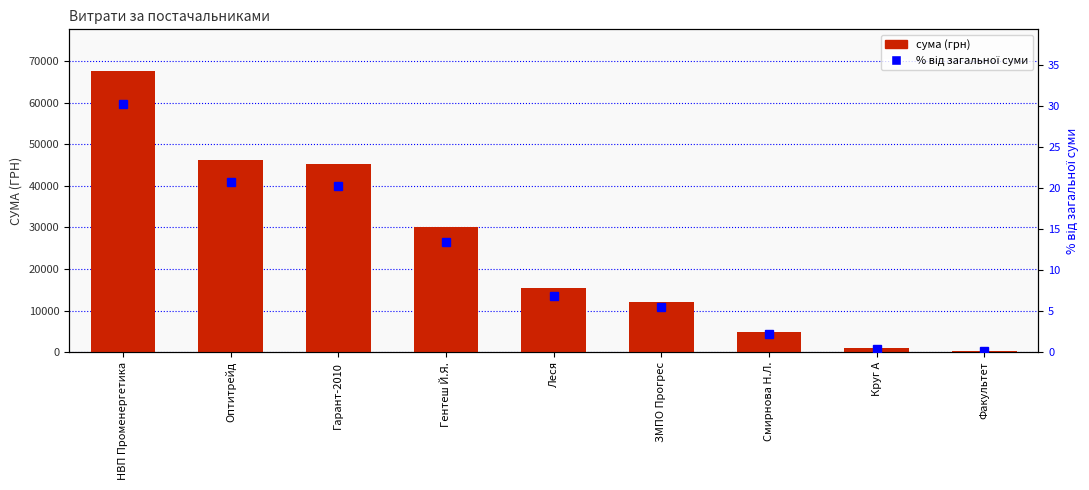

What position from the left is НВП Променергетика?

1